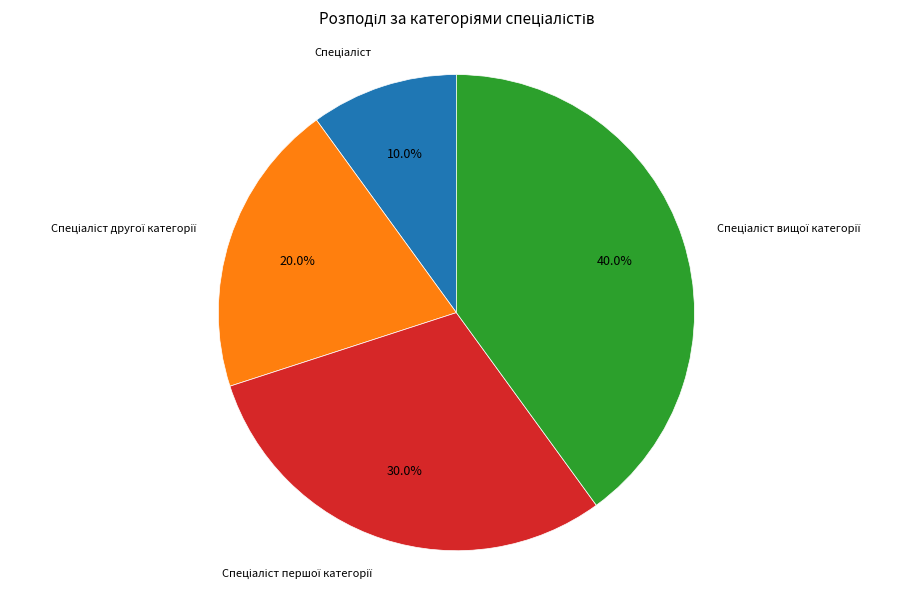

Does any single category account for the majority?

No